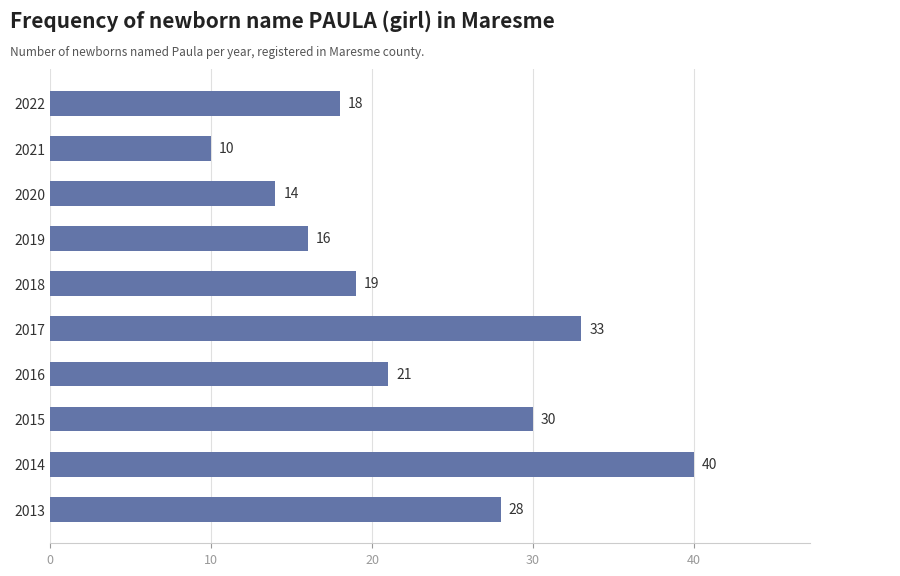

What is the average value?

23